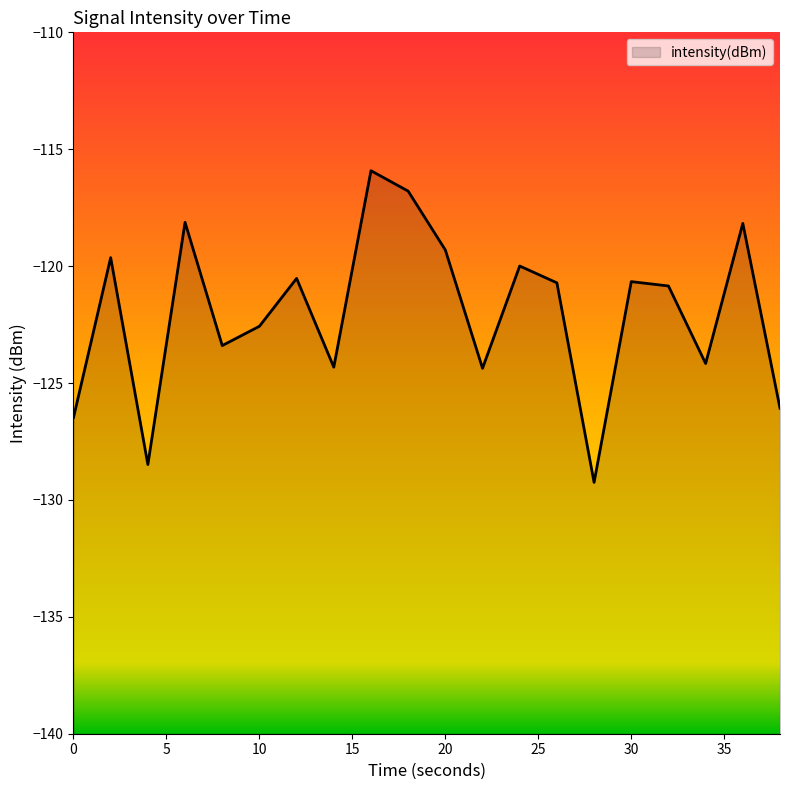

What is the difference between the maximum and minimum values?

13.3